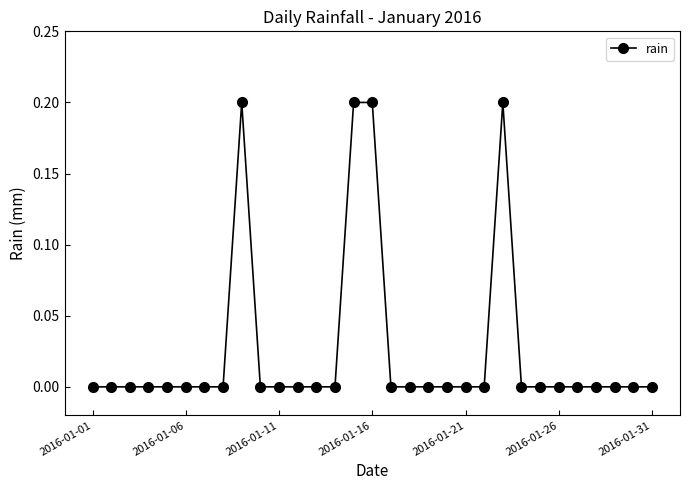

What is the sum of all values?

0.8